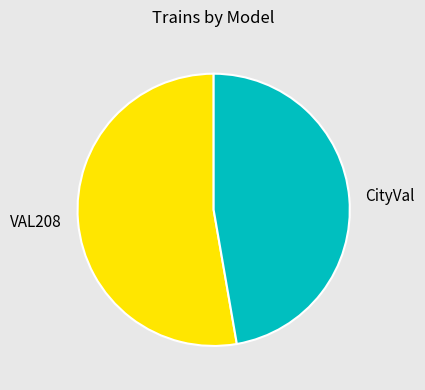

What is the largest slice in the pie chart?

VAL208